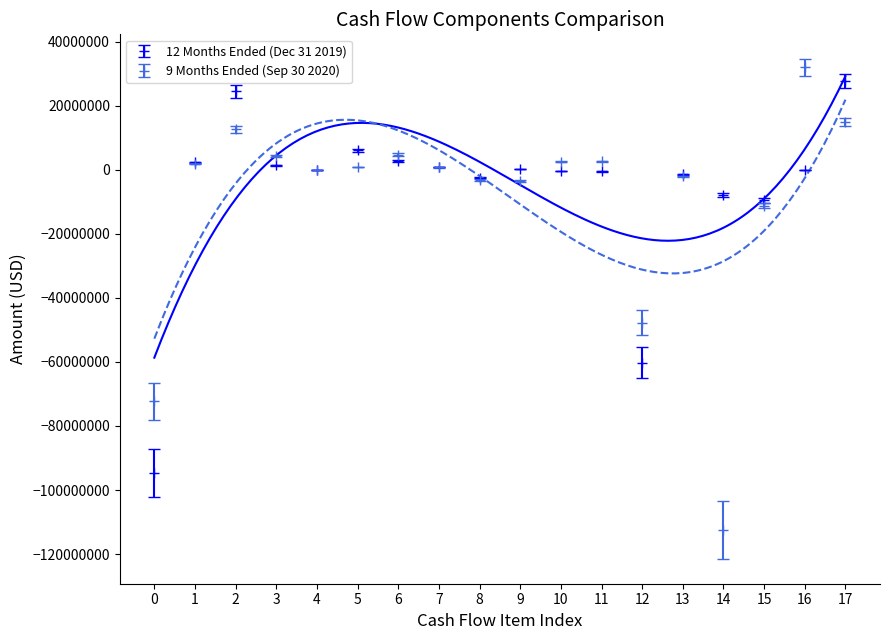

True or false: 9 Months Ended (Sep 30 2020) has more than 0 points higher than both neighbors.

True